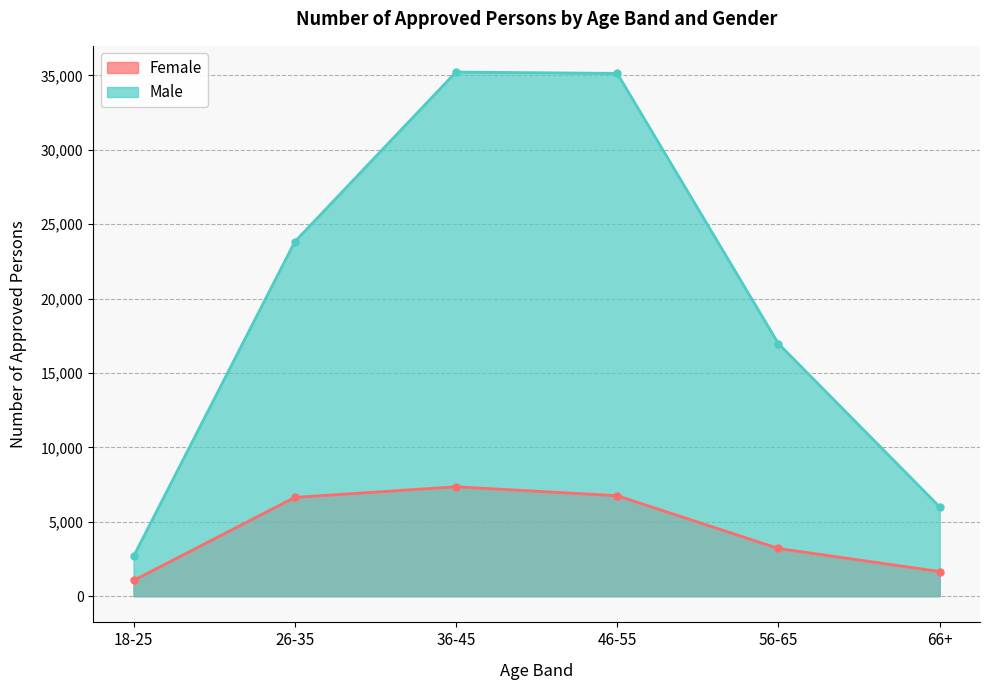

What is the sum of all Male values?

119822